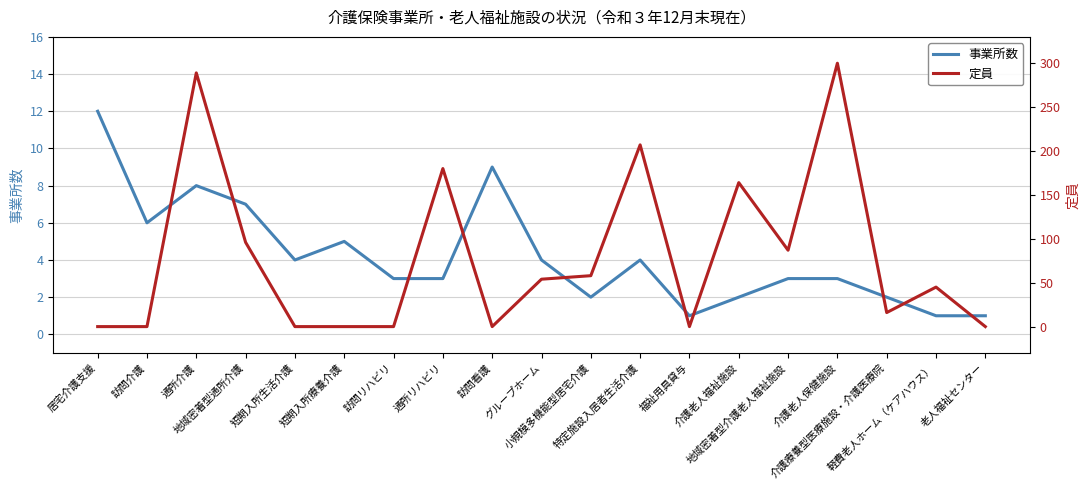

In 事業所数, how many points are lower than both neighbors (excluding endpoints)?

4